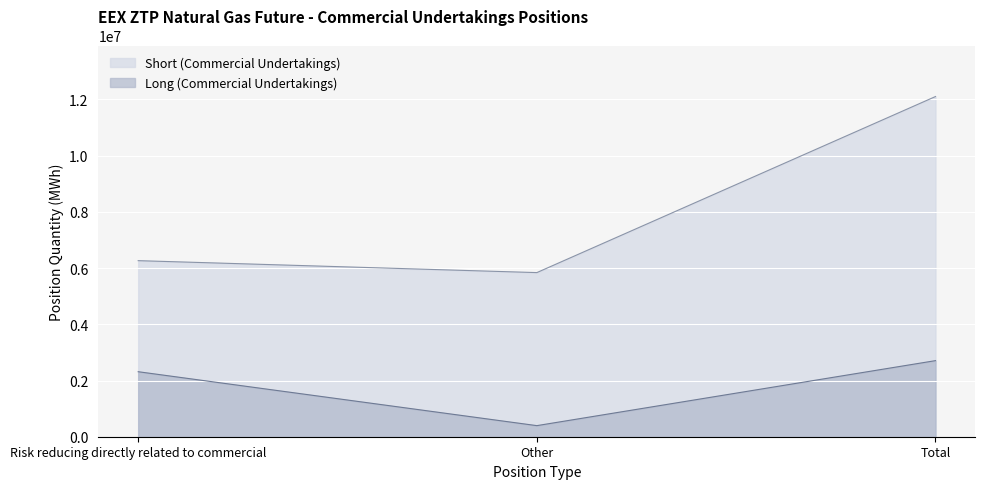

What is the label of the 2nd point from the left?

Other